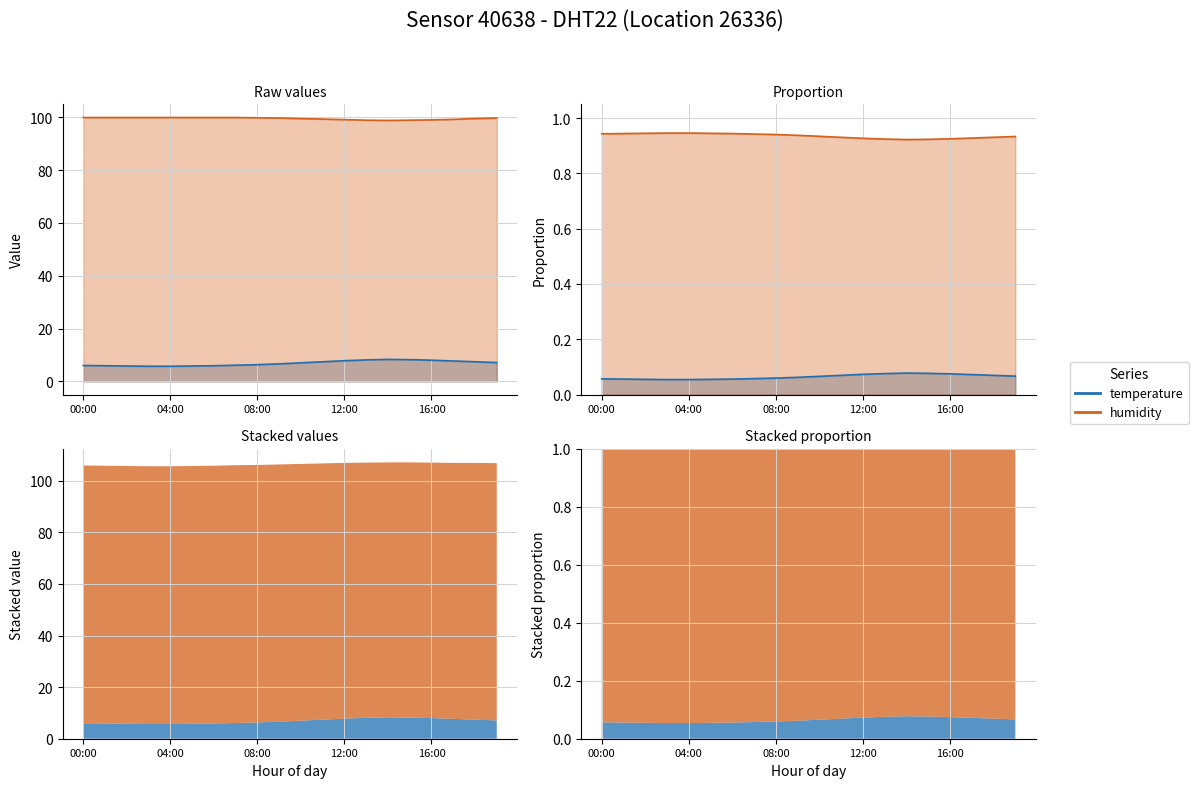

At which label does temperature first exceed 7?

11:00